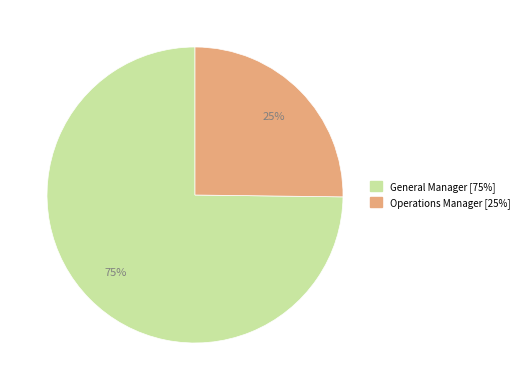

Between General Manager and Operations Manager, which is larger?

General Manager